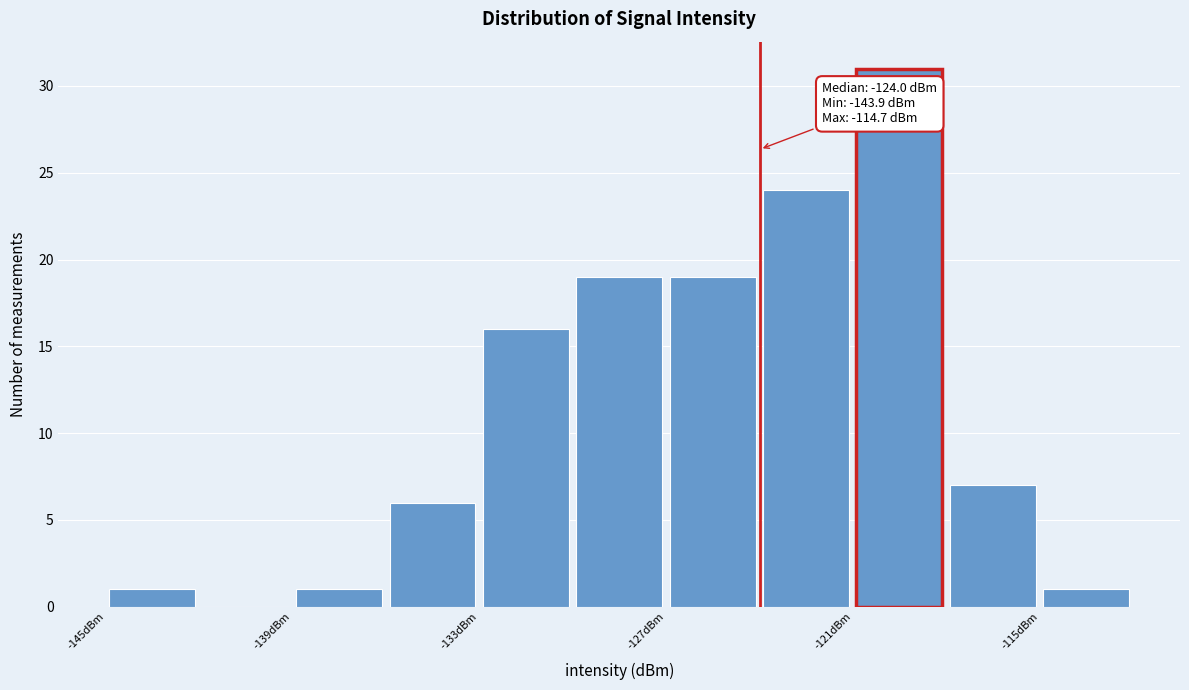

Around what value on the x-axis is the tallest bar? Give the approximate position of its centre, as read against the axis.

-119